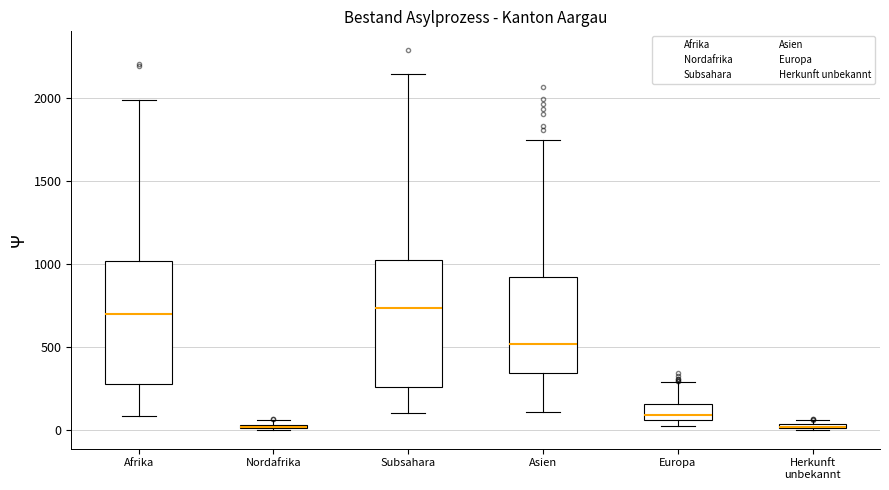

Where is the lower edge of the box for Nordafrika on the y-axis? The values are not printed on the chart, so give them approximately, as read against the axis.

0